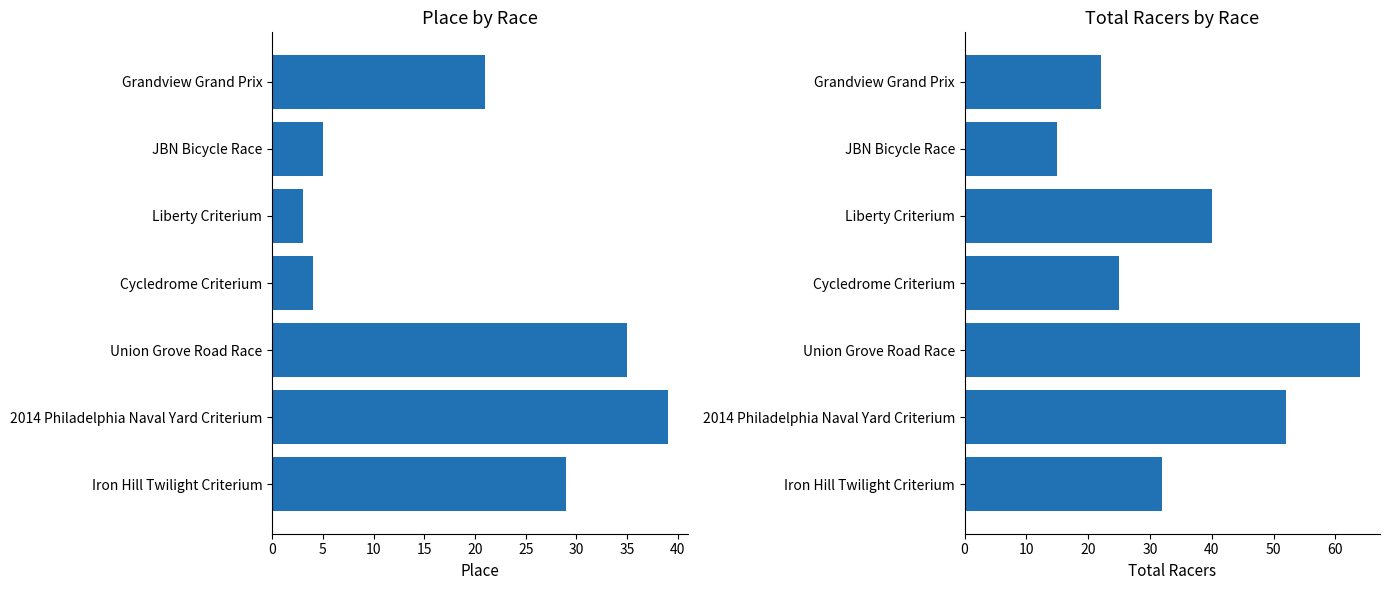

Are the bars horizontal?

Yes